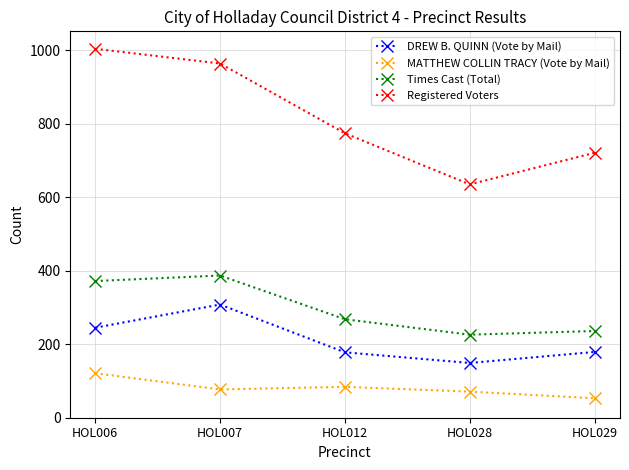

List the series in order of their peak value, highest first.

Registered Voters, Times Cast (Total), DREW B. QUINN (Vote by Mail), MATTHEW COLLIN TRACY (Vote by Mail)